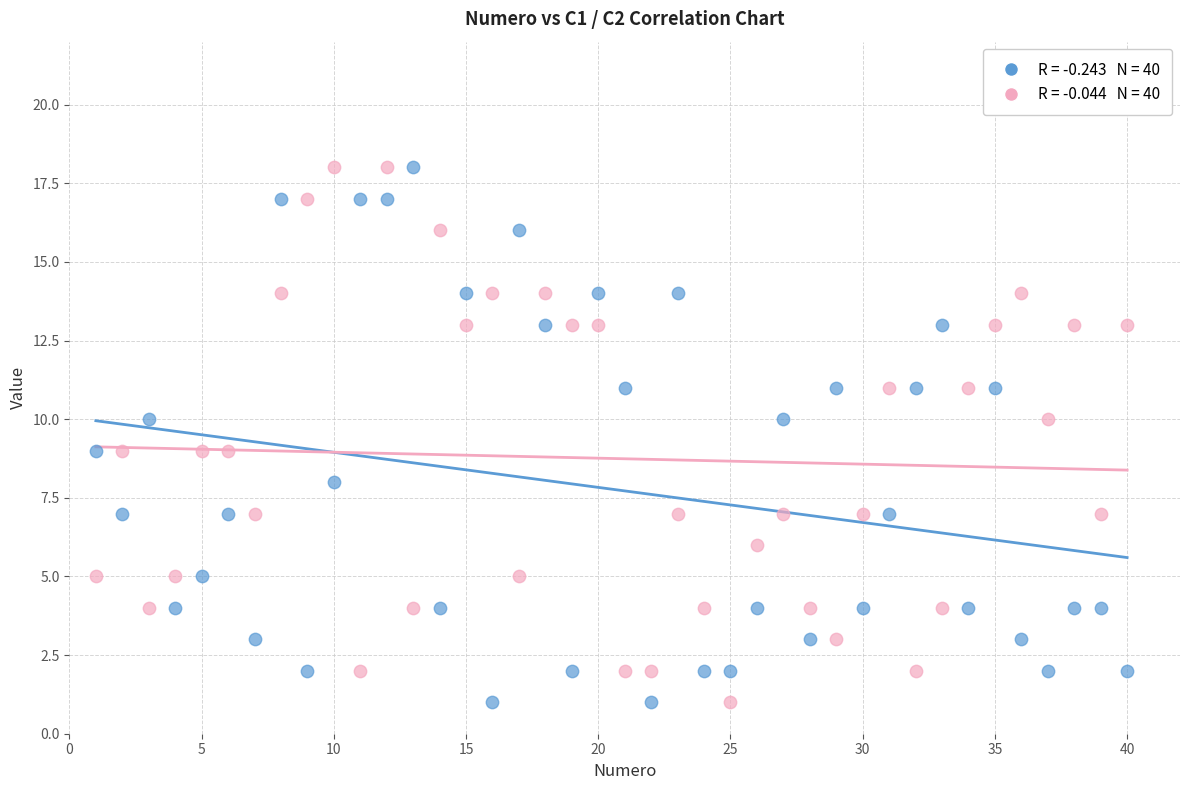

Across all data points, what is the range of X values (max minus min)?

39